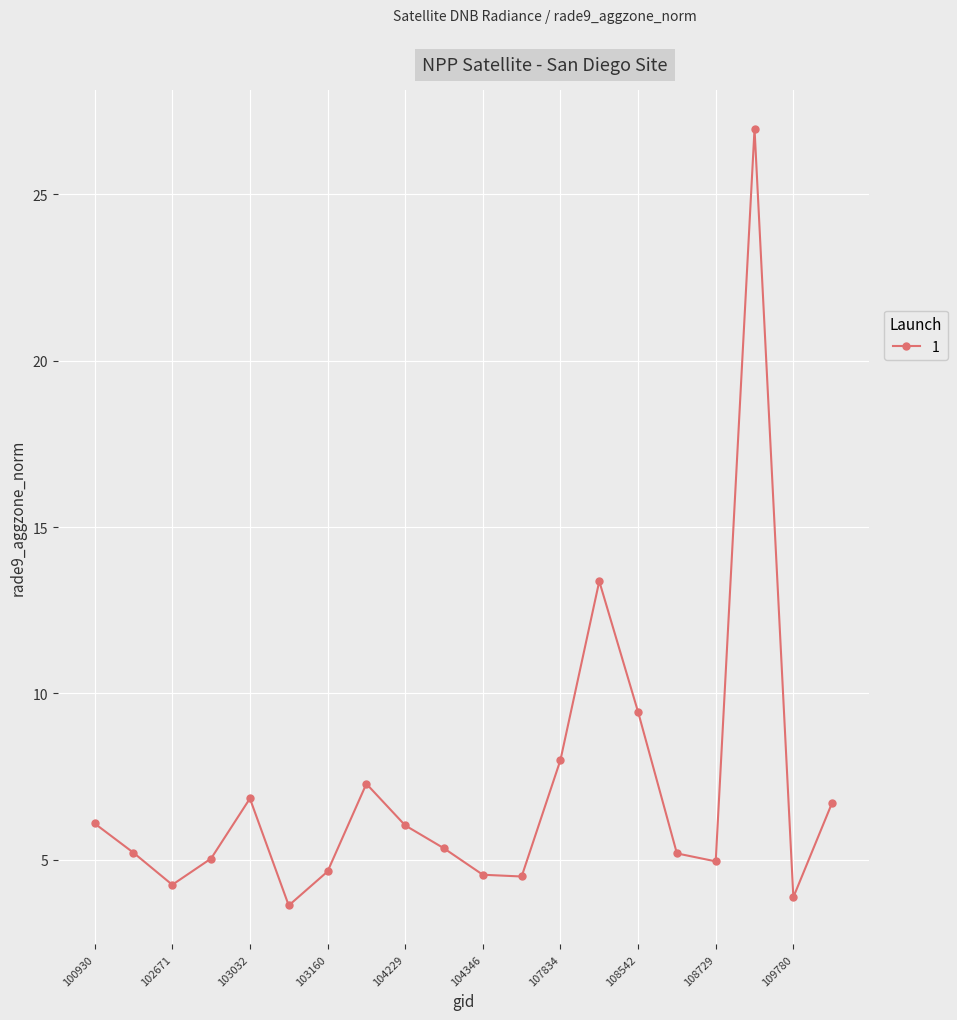

What is the minimum value shown in the chart?

3.6